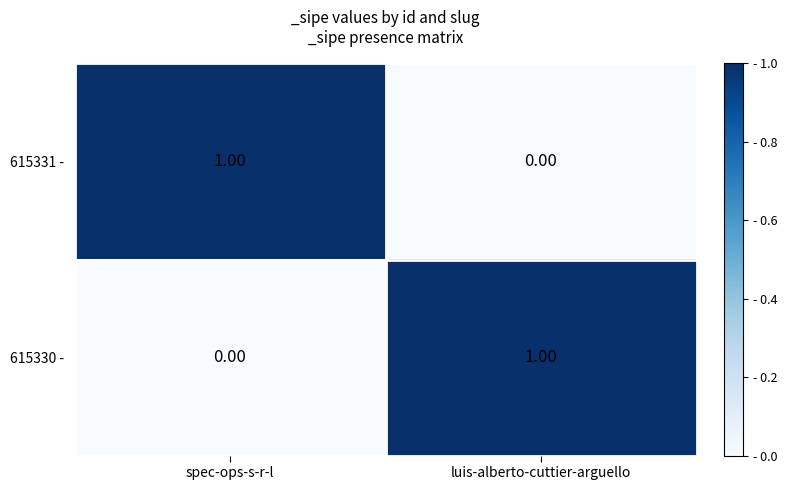

Which category has the highest value in the 615330 - series?

luis-alberto-cuttier-arguello